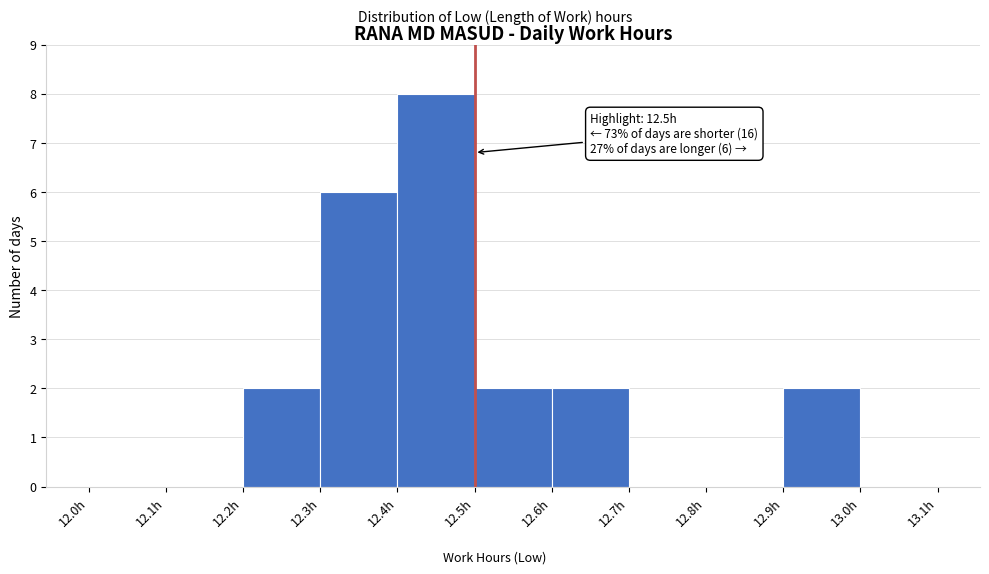

Which range on the x-axis has the tallest bar?

12.4 to 12.5